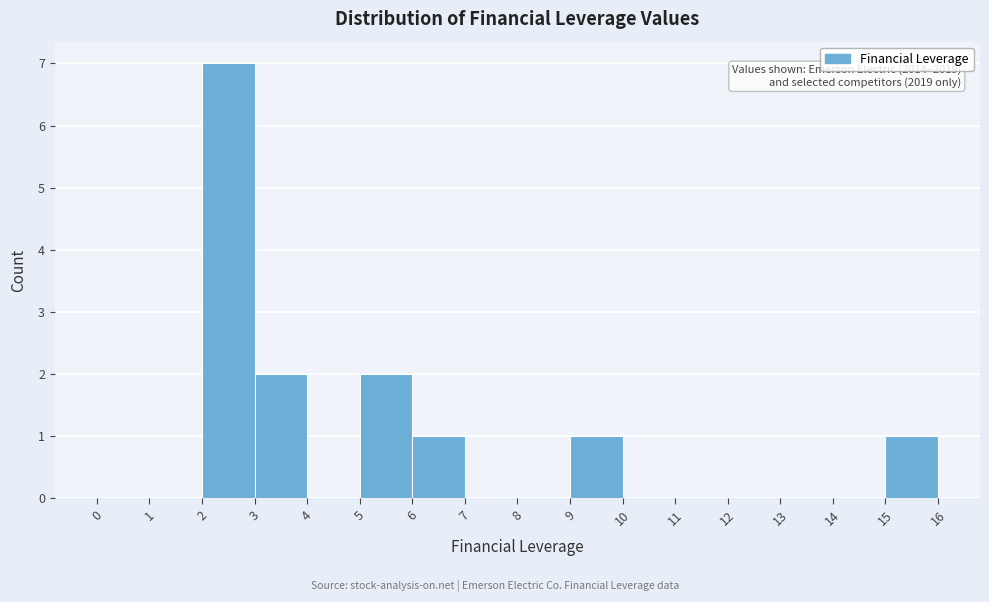

Which range on the x-axis has the tallest bar?

2 to 3